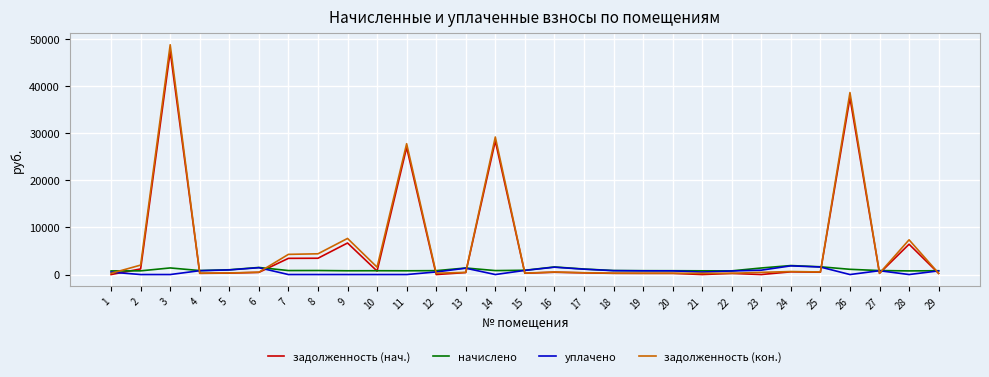

Which series has the widest spread of values?

задолженность (кон.)